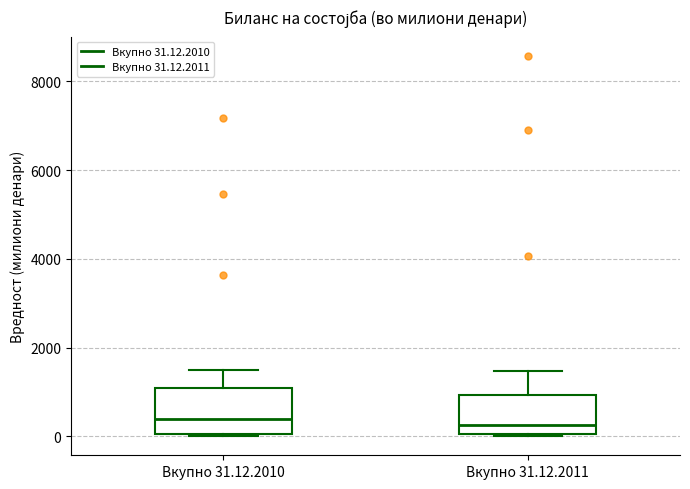

Reading left to right, read every box against the y-axis: the position of its median line, the range the box covers, and the ends of its whiskers. The values are not printed on the chart, so give them approximately, as read against the axis.

Вкупно 31.12.2010: median 400, box 0 to 1000, whiskers 0 to 1400
Вкупно 31.12.2011: median 200, box 0 to 1000, whiskers 0 to 1400